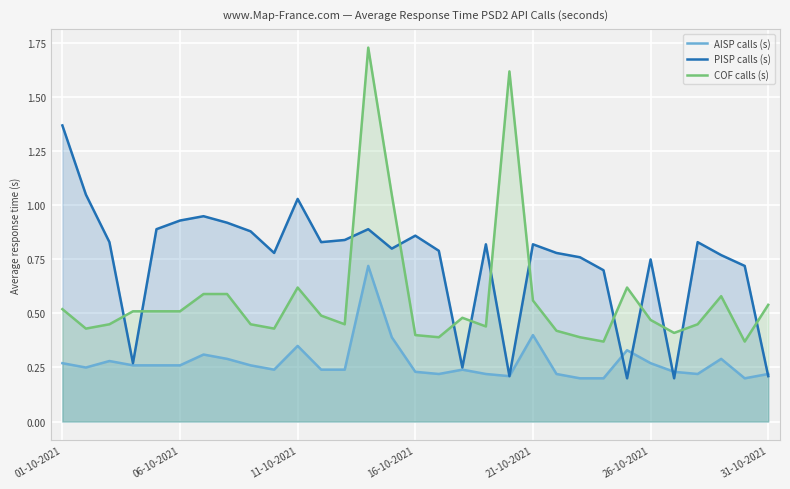

Is the value of COF calls (s) at 12 greater than the value of PISP calls (s) at 16?

No